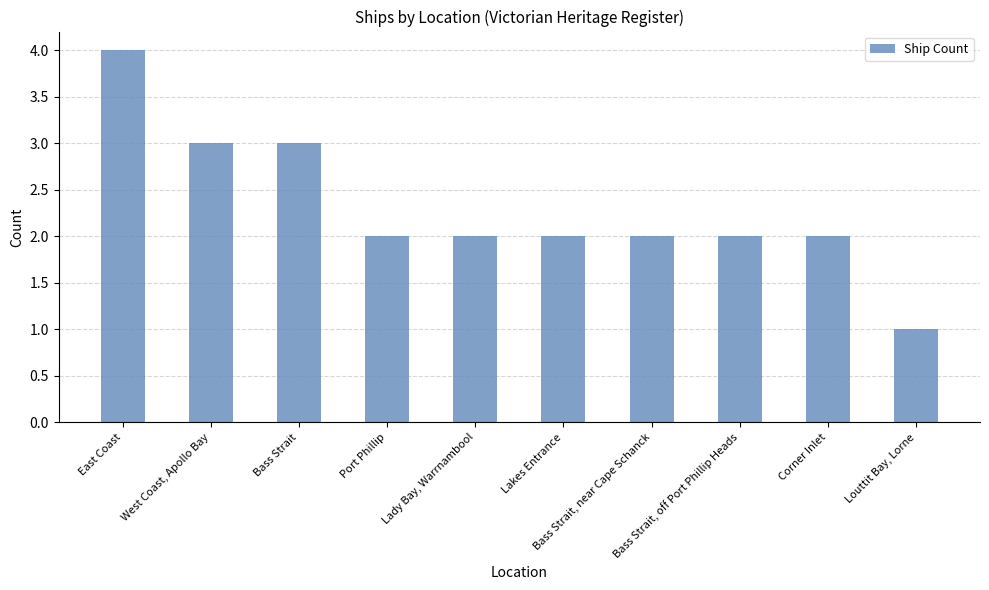

Which category has the lowest value across all series?

Louttit Bay, Lorne